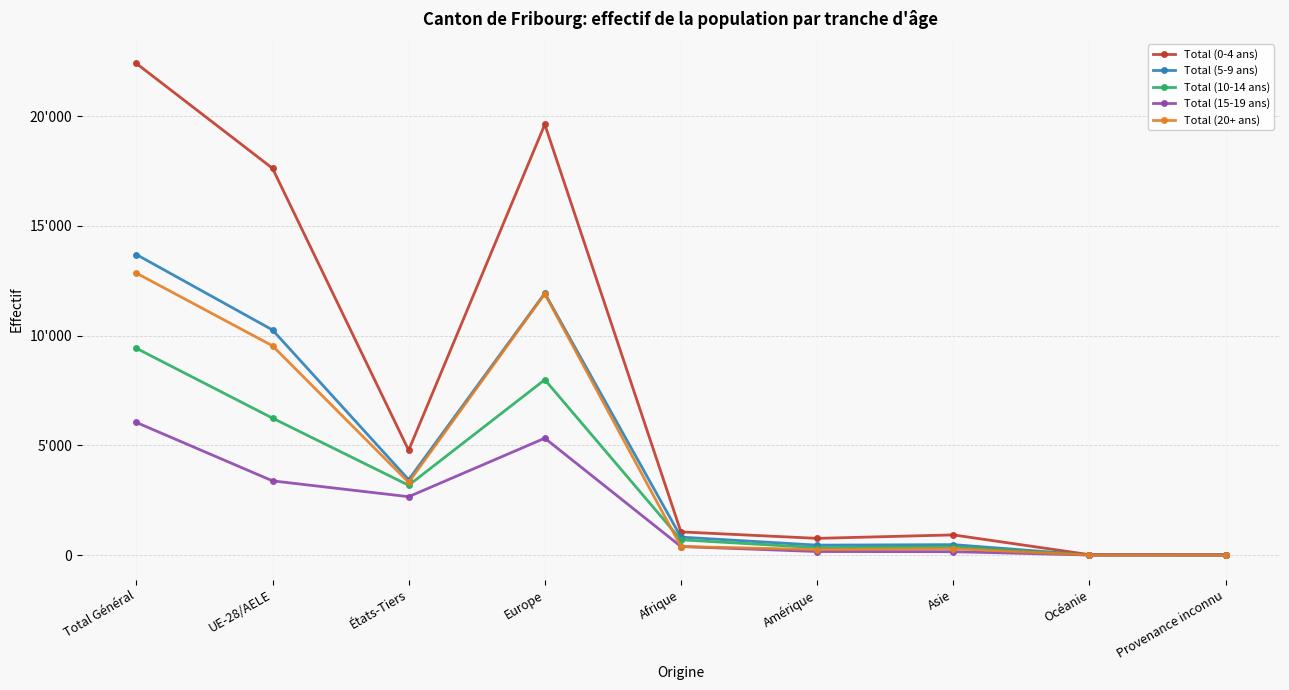

Which series has the widest spread of values?

Total (0-4 ans)